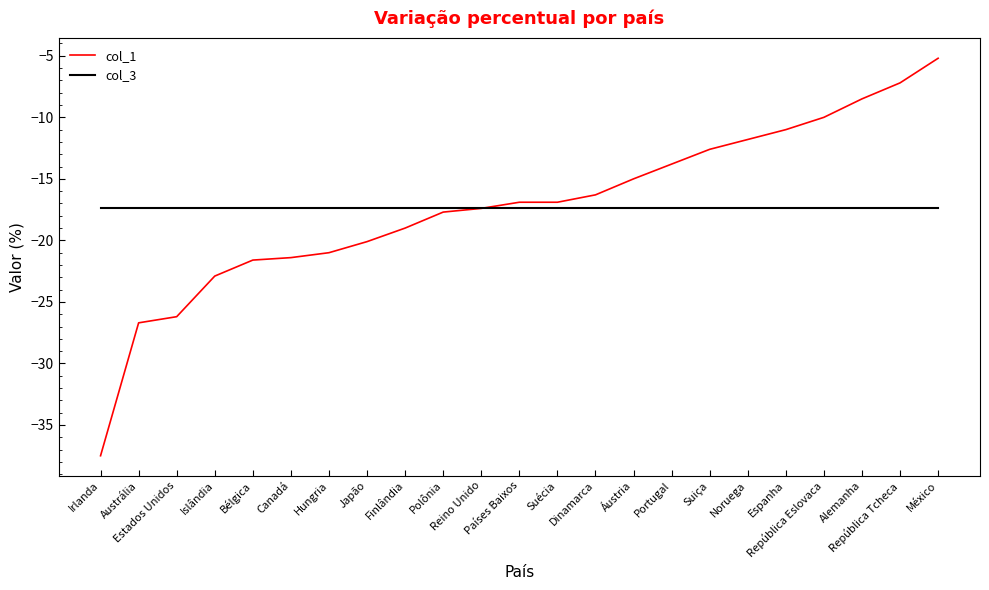

What is the minimum value for col_3?

-17.4